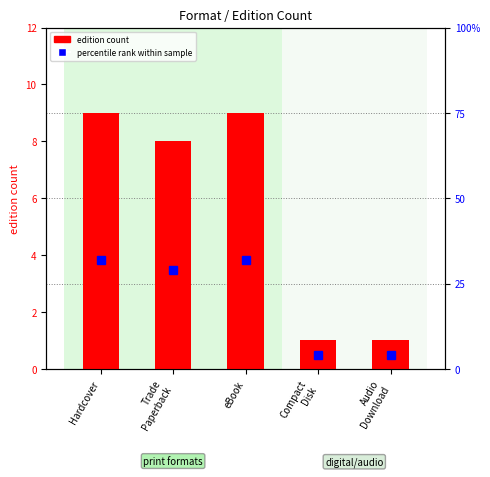

What value does the percentile rank within sample series have at eBook, to the nearest 5?

30